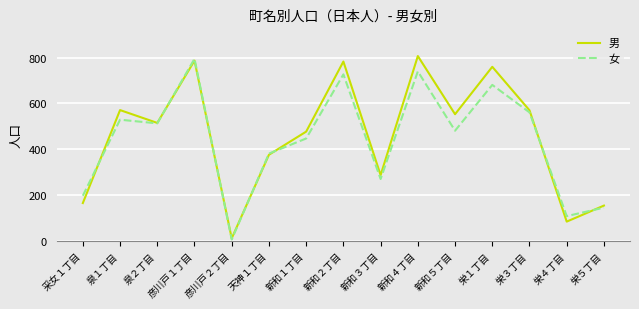

What is the difference between the maximum and minimum values in the 女 series?

789